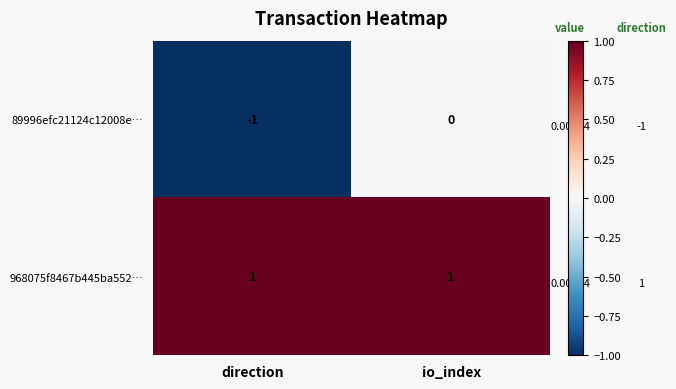

Is the value of 968075f8467b445ba552… at io_index greater than the value of 89996efc21124c12008e… at direction?

Yes